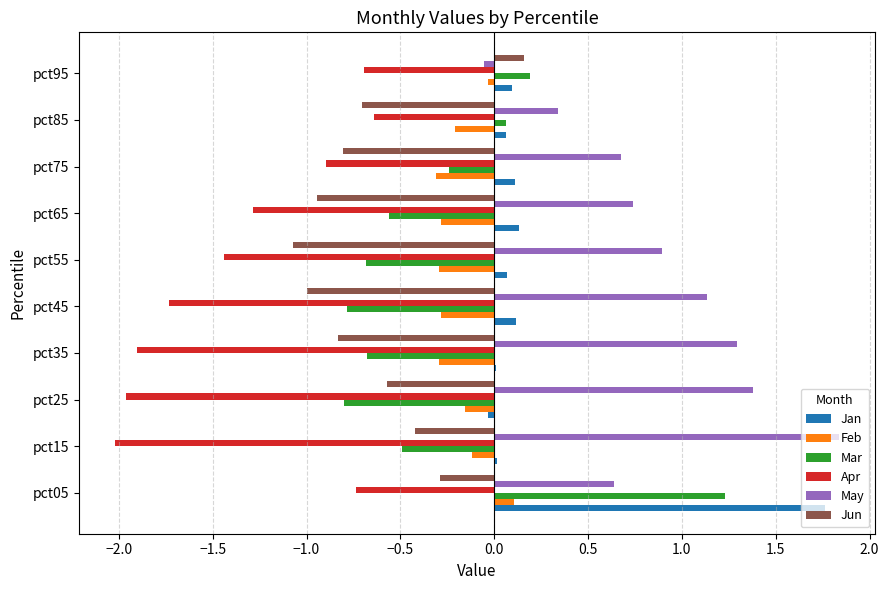

At which category is the sum across all series the highest?

pct05